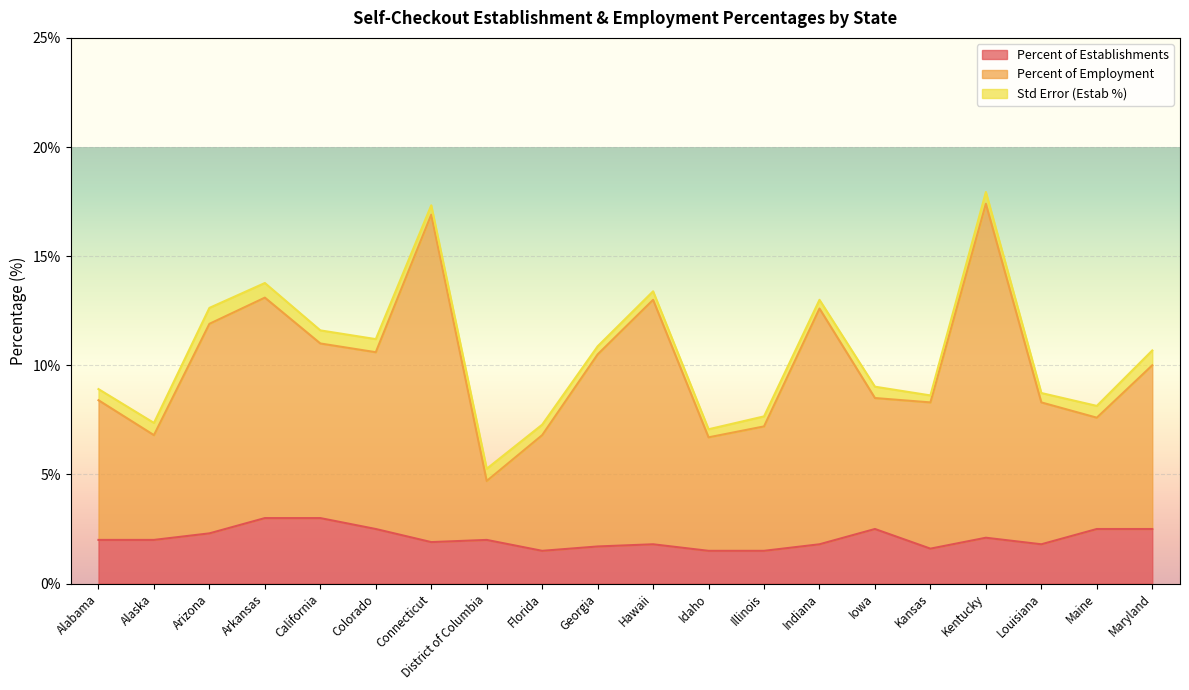

Which series has the largest range (max minus min)?

Percent of Employment